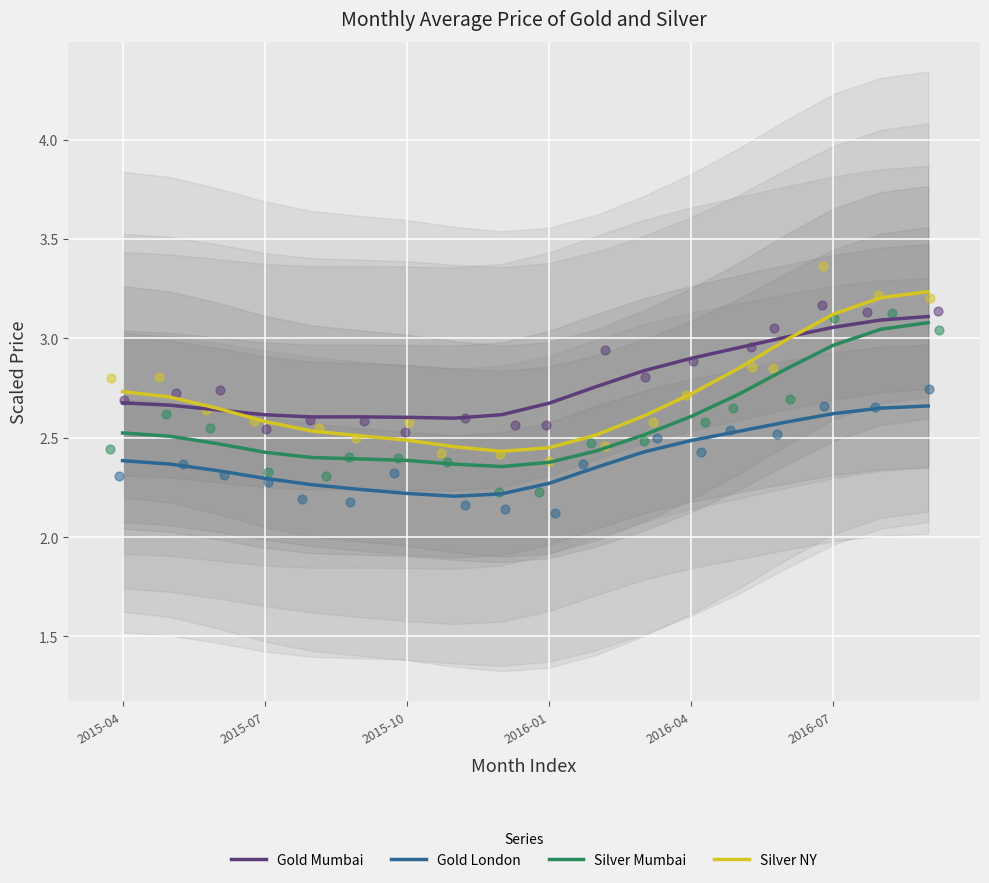

At how many categories does at least one series exceed 2?

18